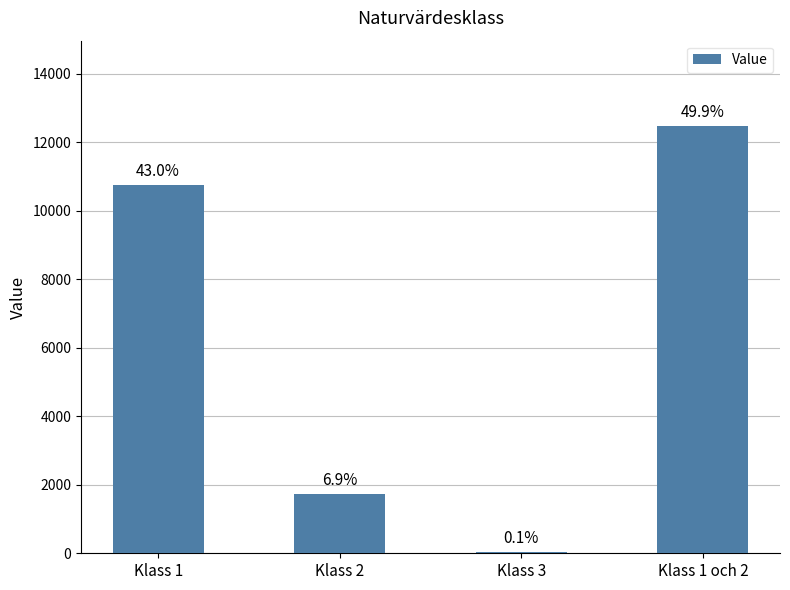

Where does the data first go above 10753?

Klass 1 och 2